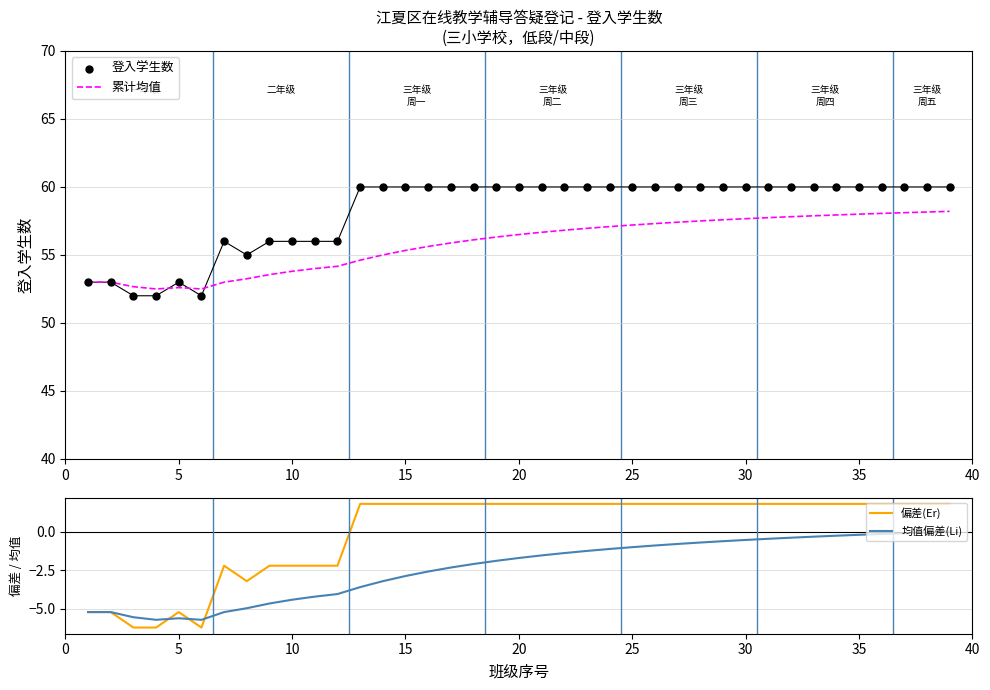

Which series has the largest total across all categories?

登入学生数